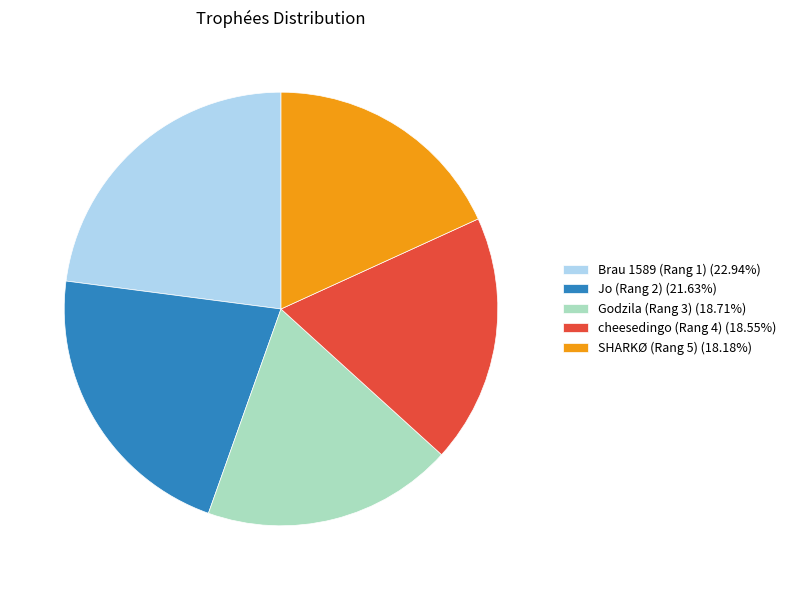

Do Godzila (Rang 3) (18.71%) and SHARKØ (Rang 5) (18.18%) together represent more than half of the pie?

No